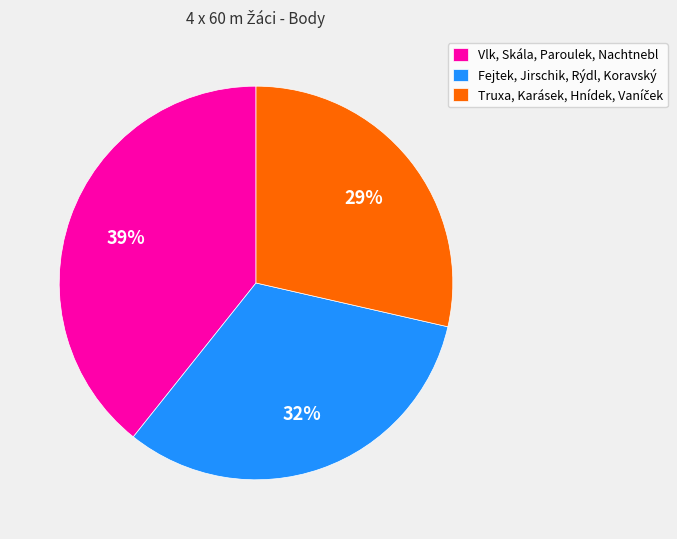

How many slices are in this pie chart?

3